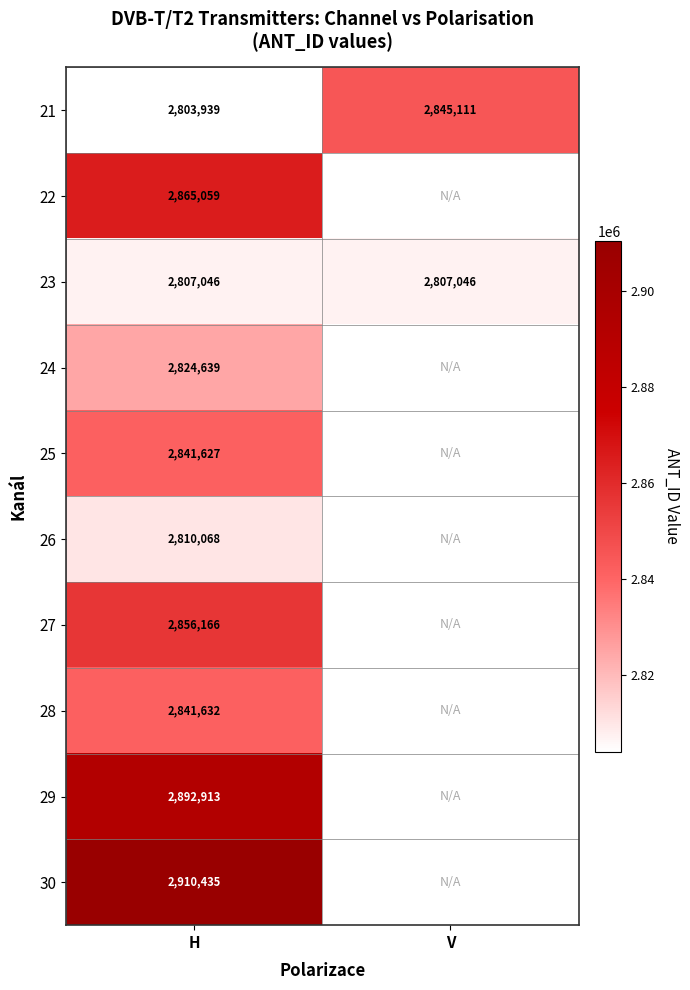

Is it true that 28 equals 4079400.3 at H?

False